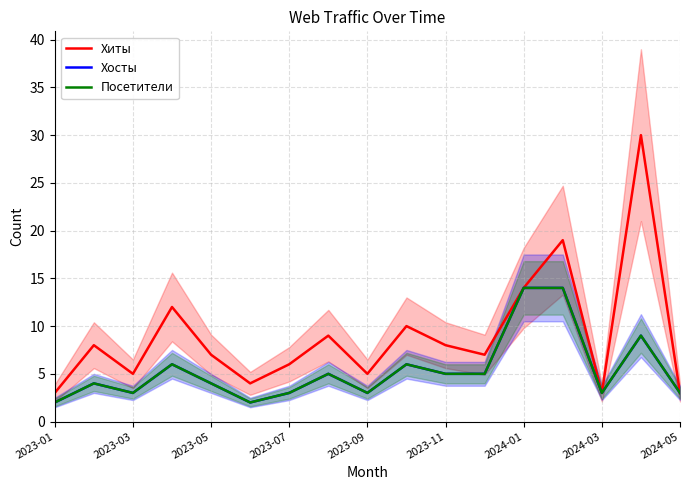

The value of Посетители at 2023-11 is 7. True or false?

False